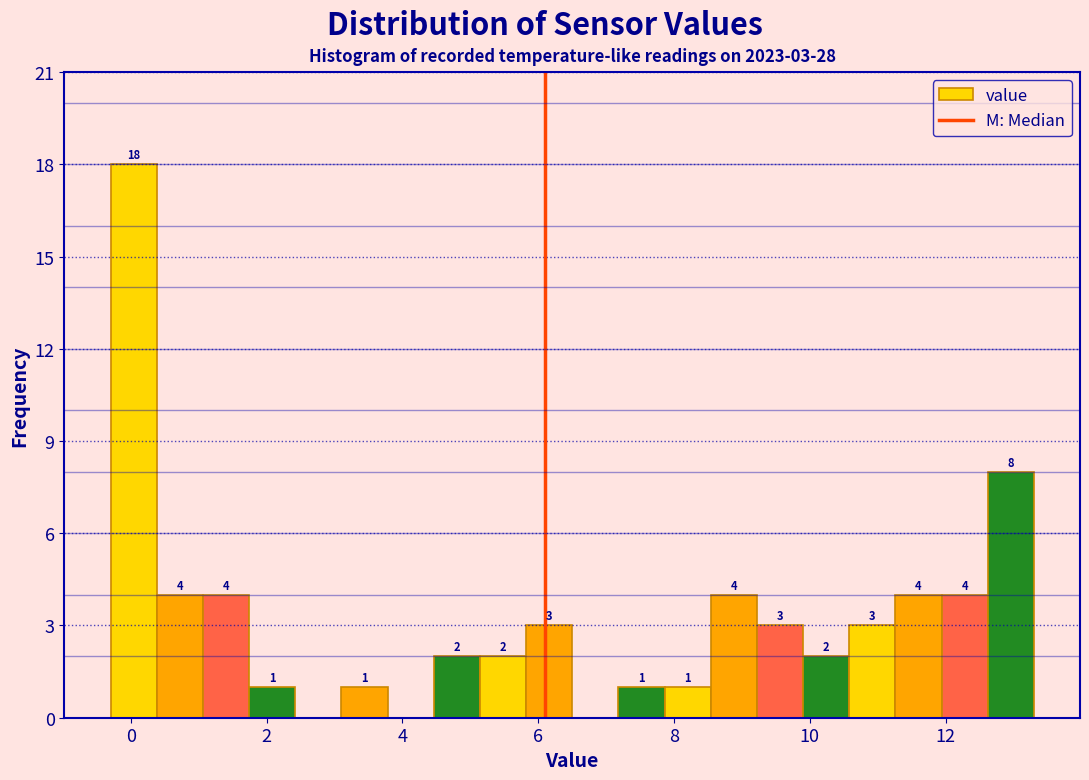

Around what value on the x-axis is the tallest bar? Give the approximate position of its centre, as read against the axis.

0.0